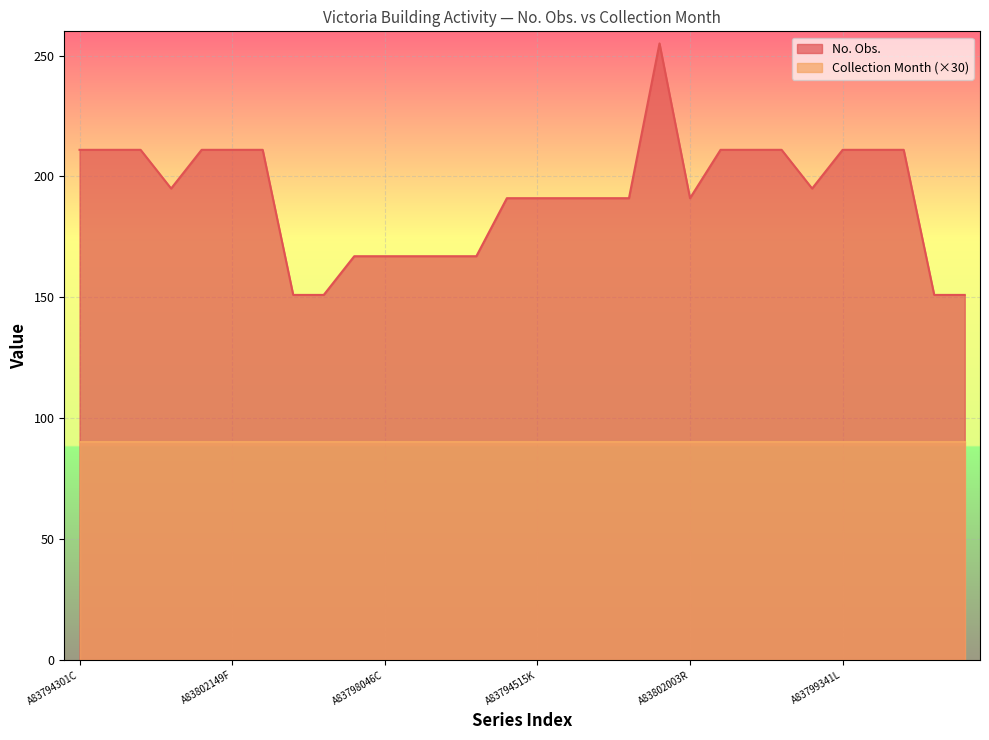

Reading left to right, what are all the values shown in this chart?

211	211	211	195	211	211	211	151	151	167	167	167	167	167	191	191	191	191	191	255	191	211	211	211	195	211	211	211	151	151